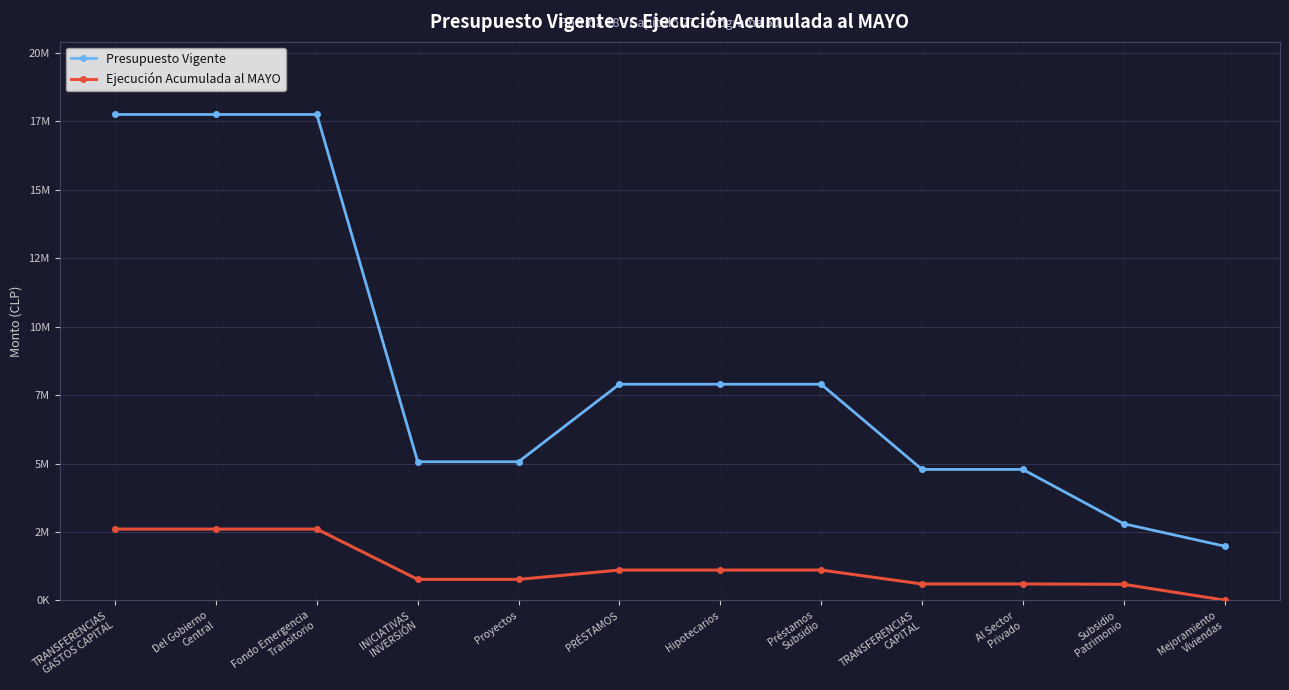

At which label does Ejecución Acumulada al MAYO reach its minimum?

Mejoramiento
Viviendas